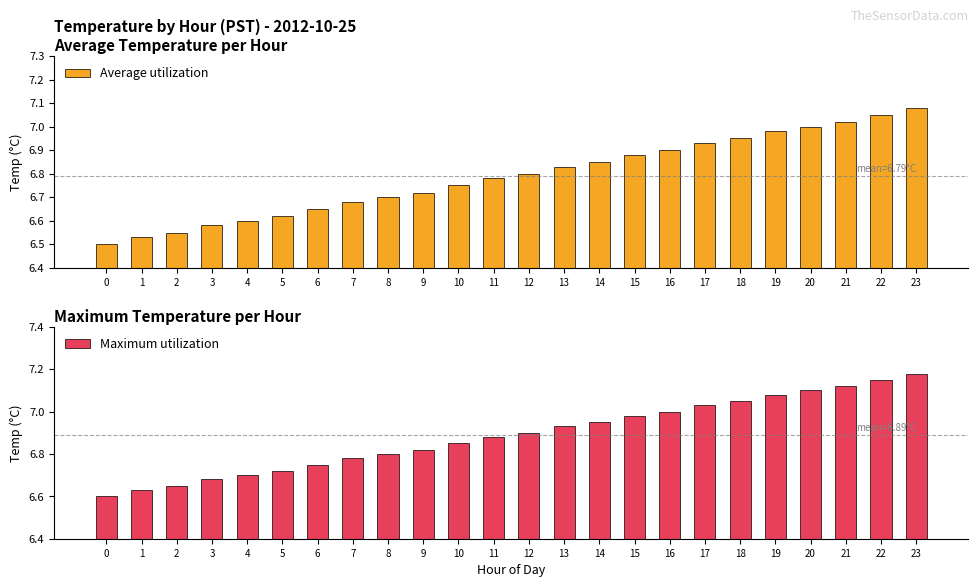

What is the greatest value displayed?

7.2